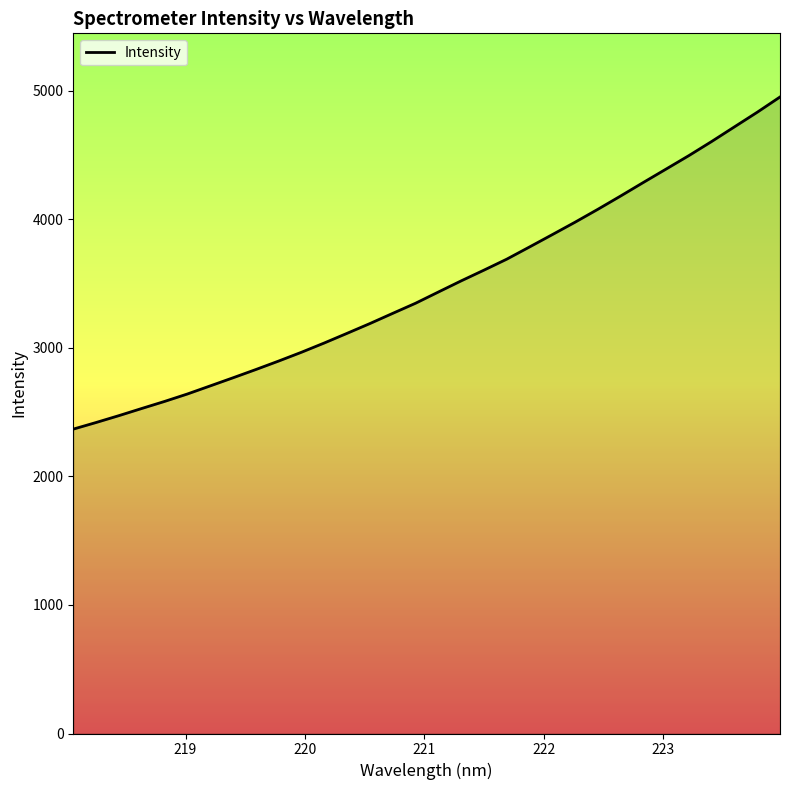

What is the difference between the maximum and minimum values?

2583.9